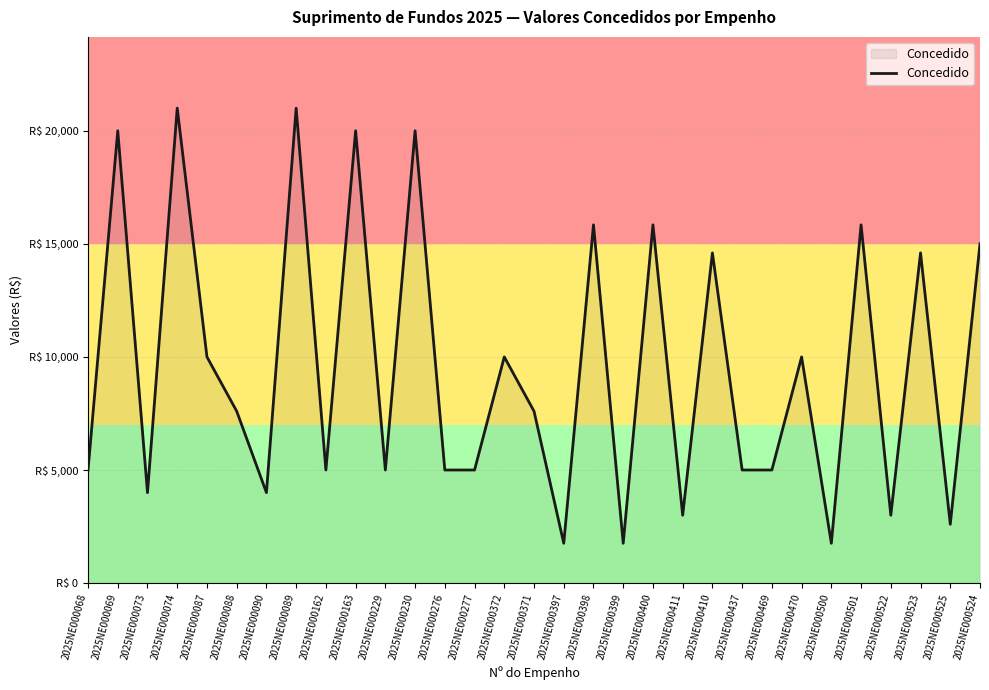

Which label corresponds to the largest value in the chart?

2025NE000074